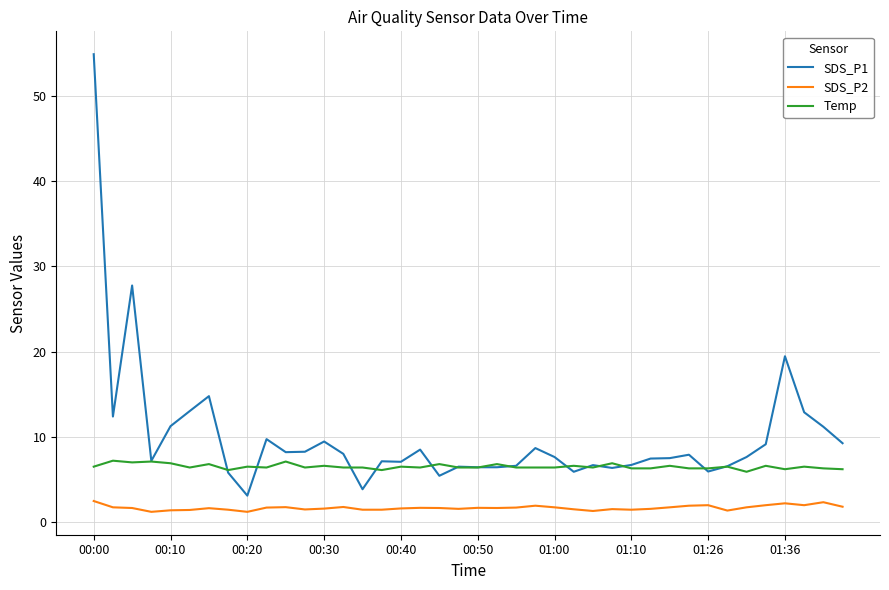

True or false: SDS_P2 and SDS_P1 cross at least once.

False